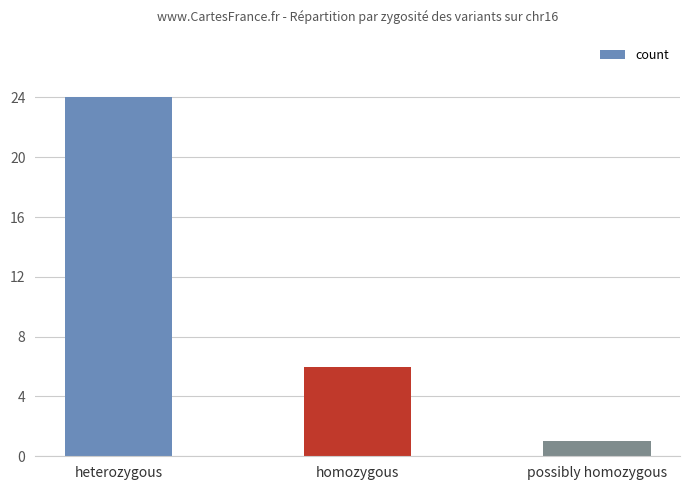

What is the difference between the values at possibly homozygous and homozygous?

5